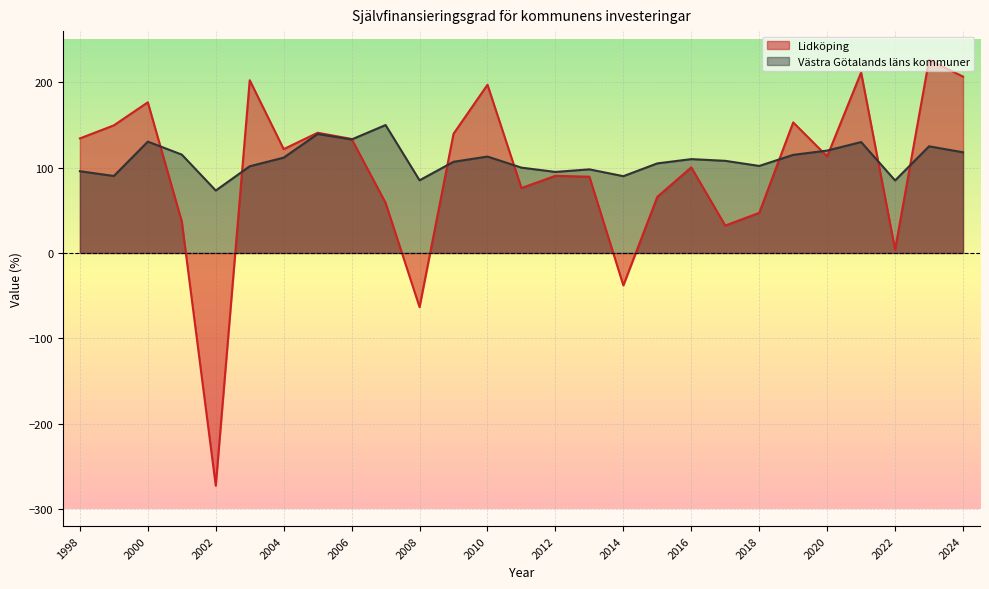

What is the total value across all series at 2022?

89.0